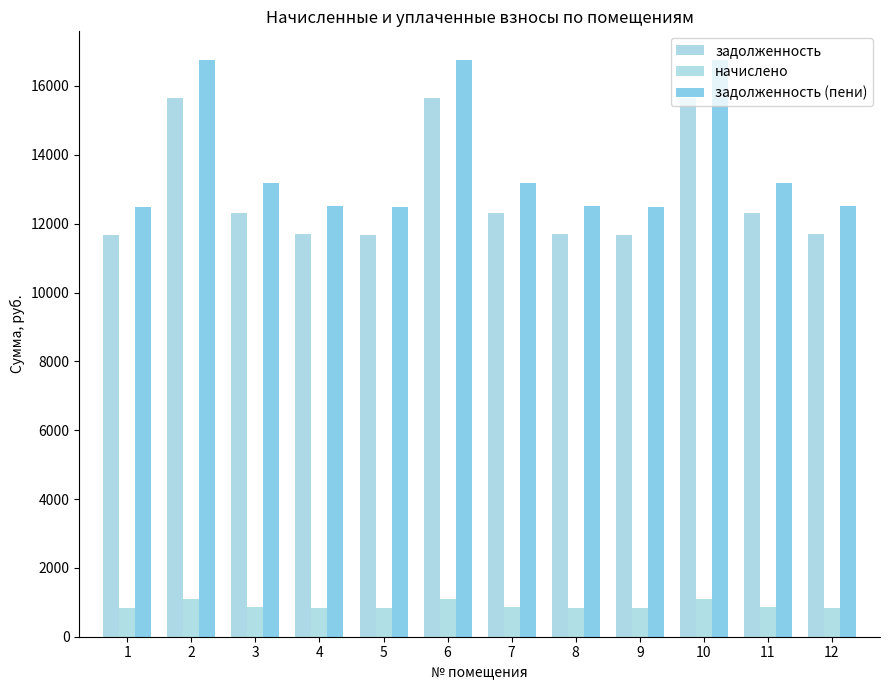

The начислено series shows 454.9 at 3. True or false?

False